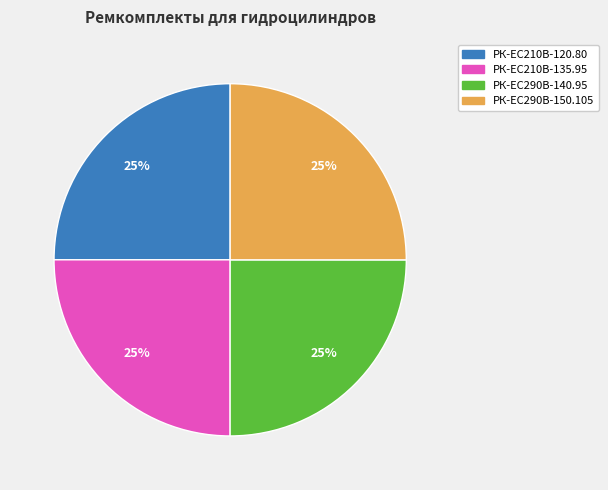

To the nearest percent, what is the combined percentage of РК-EC210В-120.80 and РК-ЕС290В-150.105?

50%